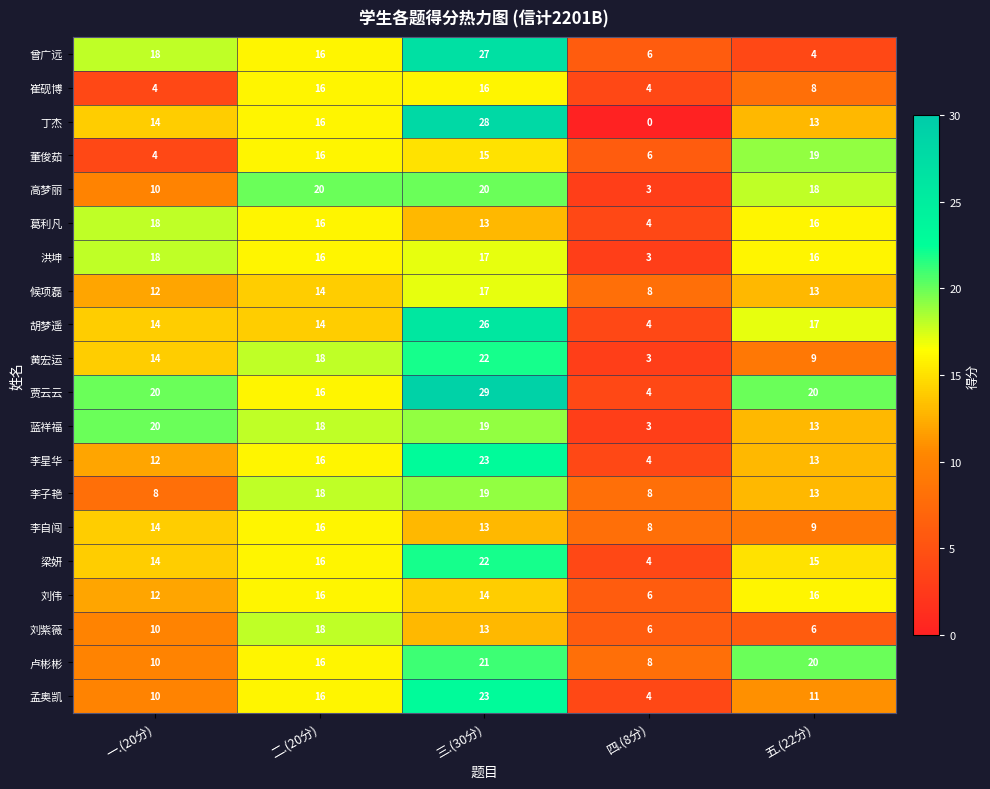

What is the difference between the highest and lowest values at 一.(20分)?

16